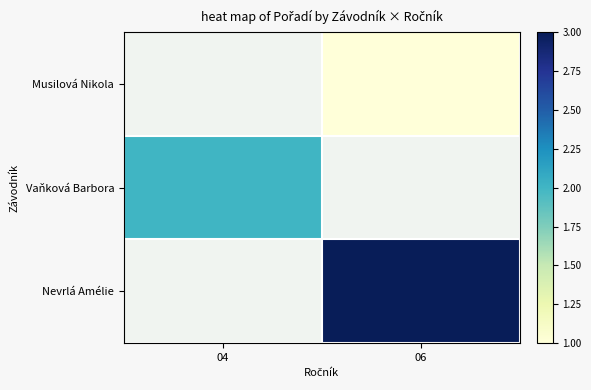

Between 04 and 06, which is larger?

06